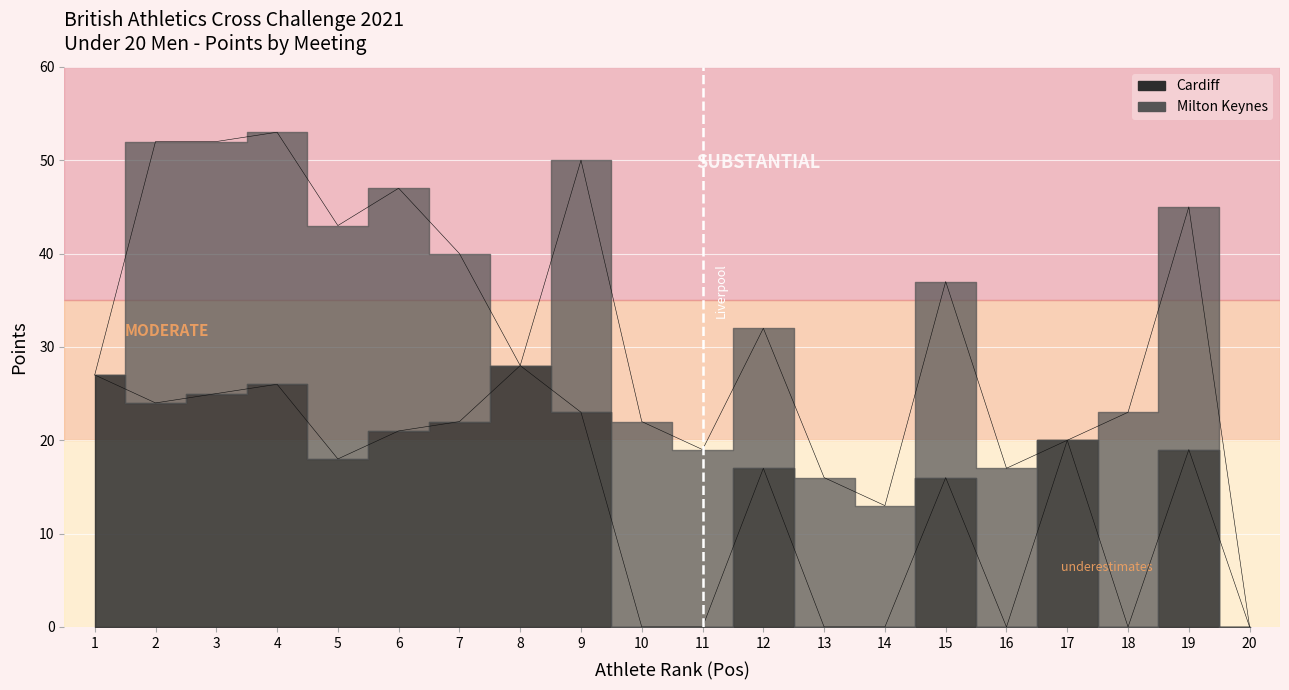

Count the number of categories in the chart.

20